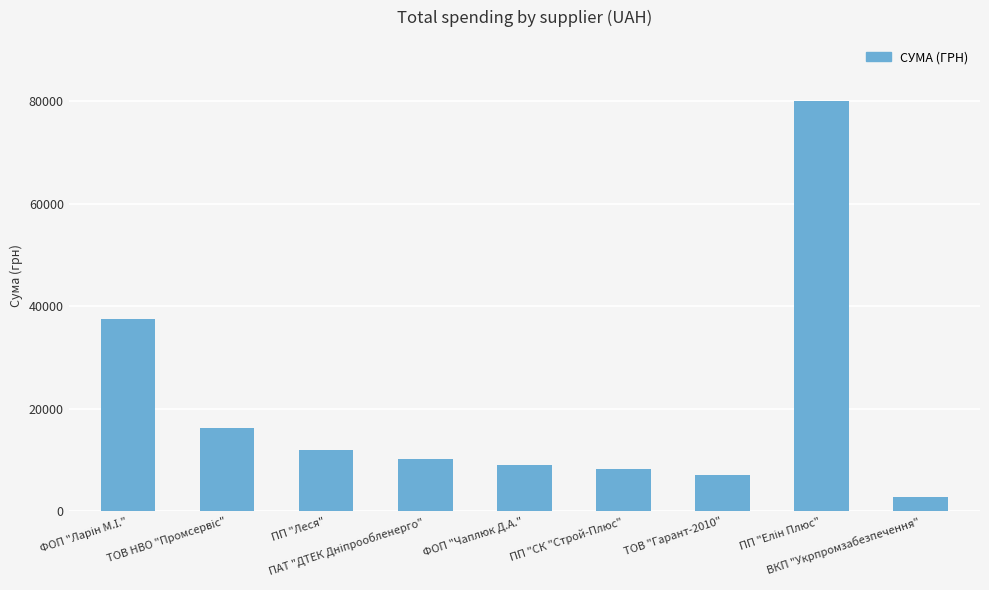

What is the greatest value displayed?

79998.0